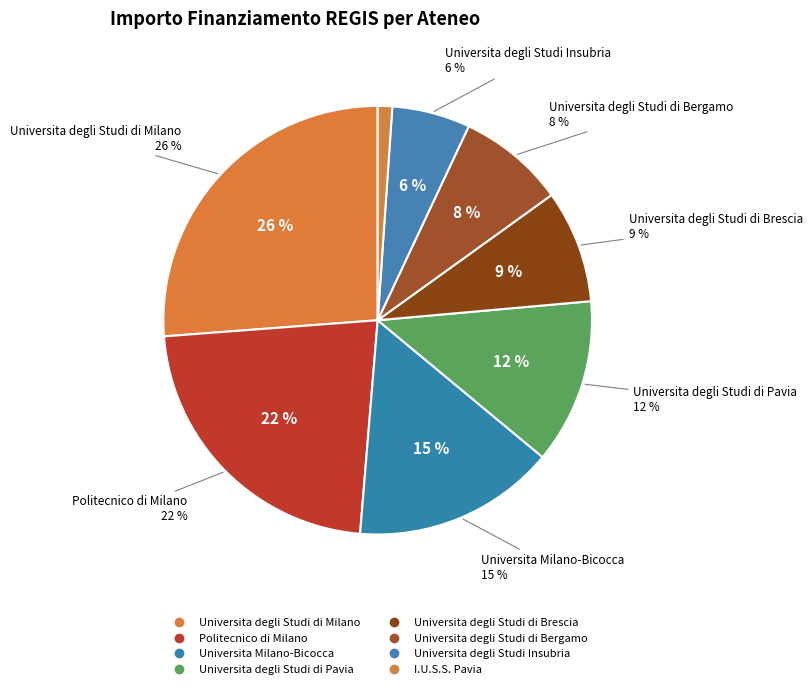

Is it true that Universita Milano-Bicocca is 15% of the pie?

True